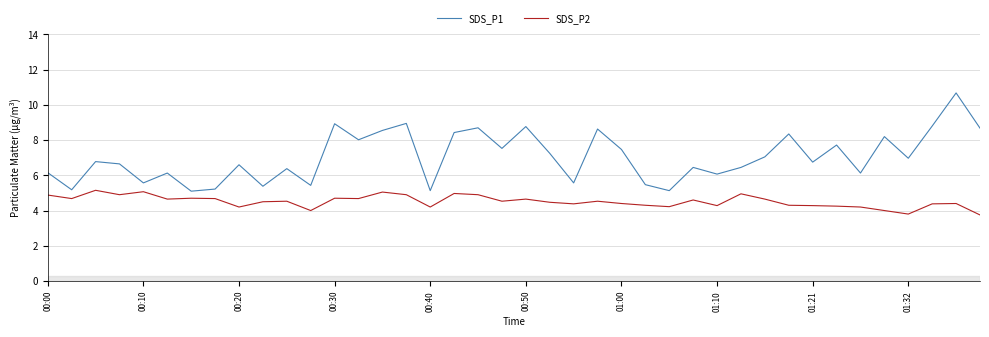

What is the difference between the maximum and minimum values in the SDS_P1 series?

5.6